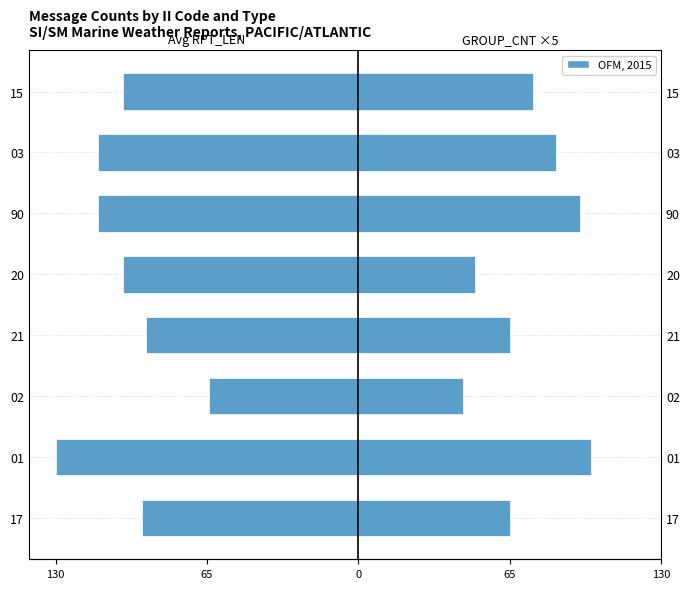

Reading left to right, extract all data points from this chart.

Avg RPT_LEN: -93	-130	-64	-91	-101	-112	-112	-101
GROUP_CNT ×5: 65	100	45	65	50	95	85	75